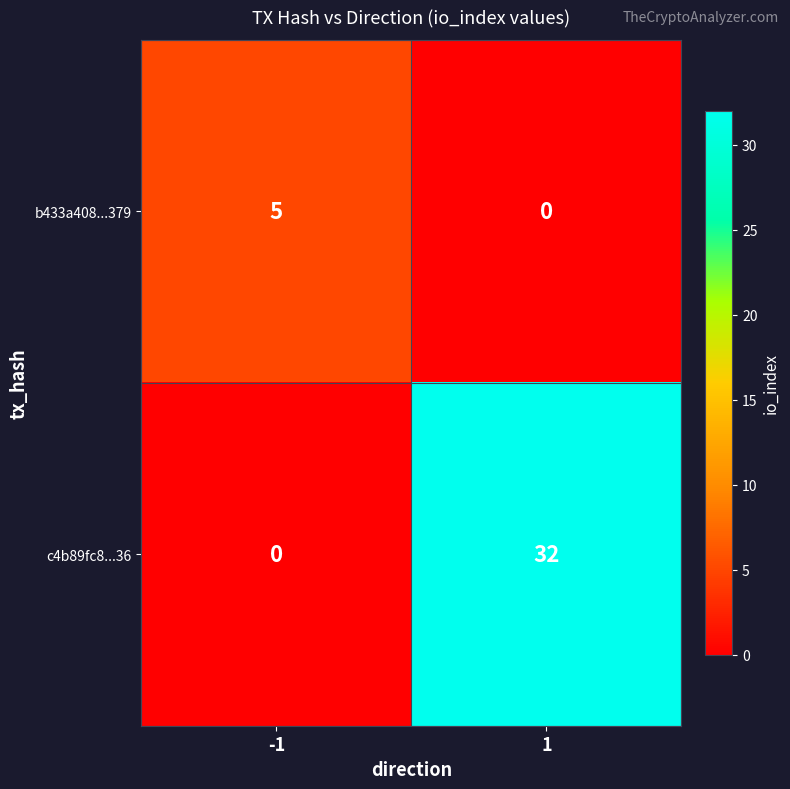

Rank the series at 1 from highest to lowest value.

c4b89fc8...36, b433a408...379